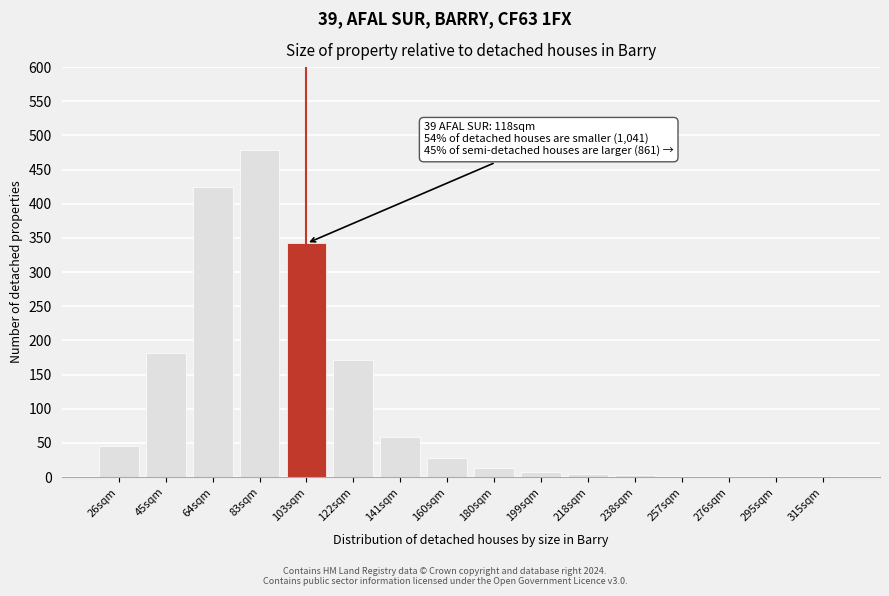

Which has a higher value, 103sqm or 64sqm?

64sqm